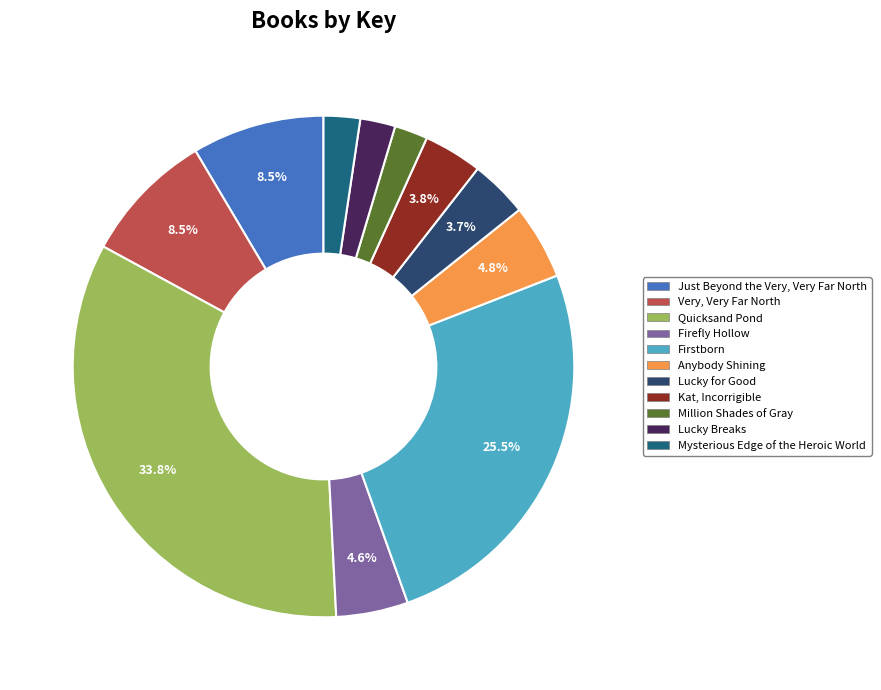

How many slices are in this pie chart?

11